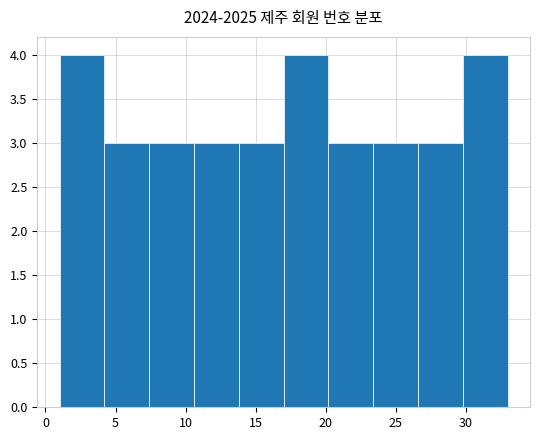

Reading left to right, list every bar in this chart as the range it spans on the x-axis followed by its height. Neither the bar edges nor the heights are printed on the chart, so give them approximately, as read against the axes.

1.0 to 4.2: 4
4.2 to 7.4: 3
7.4 to 10.6: 3
10.6 to 13.8: 3
13.8 to 17.0: 3
17.0 to 20.2: 4
20.2 to 23.4: 3
23.4 to 26.6: 3
26.6 to 29.8: 3
29.8 to 33.0: 4